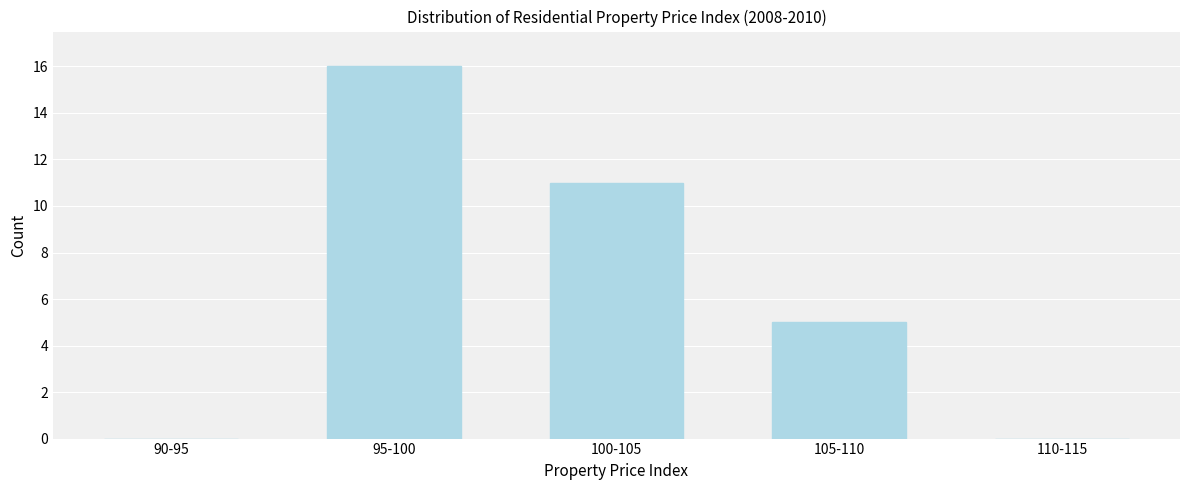

Reading left to right, what are all the values shown in this chart?

90-95=0	95-100=16	100-105=11	105-110=5	110-115=0